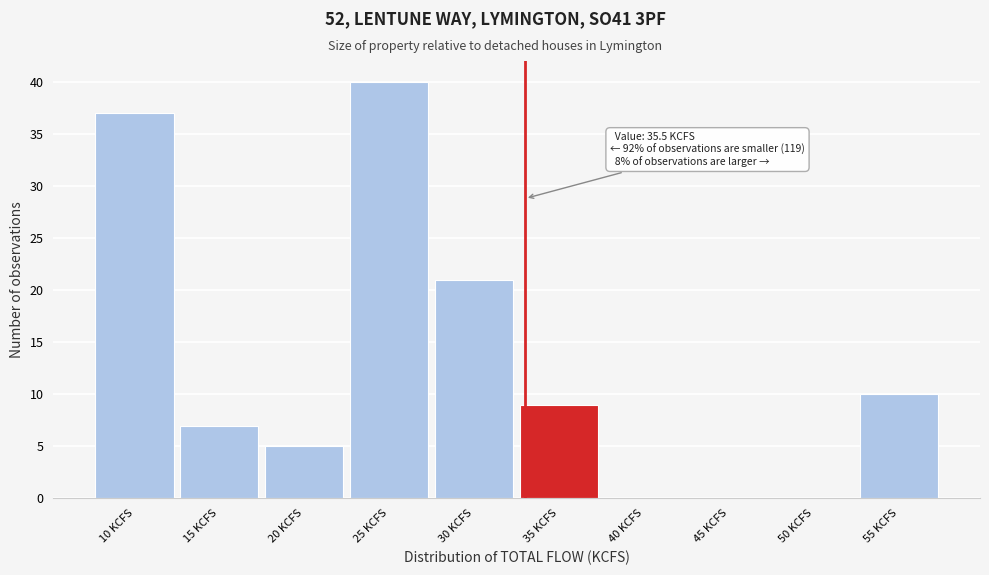

Reading left to right, extract all data points from this chart.

10 KCFS=37	15 KCFS=7	20 KCFS=5	25 KCFS=40	30 KCFS=21	35 KCFS=9	40 KCFS=0	45 KCFS=0	50 KCFS=0	55 KCFS=10